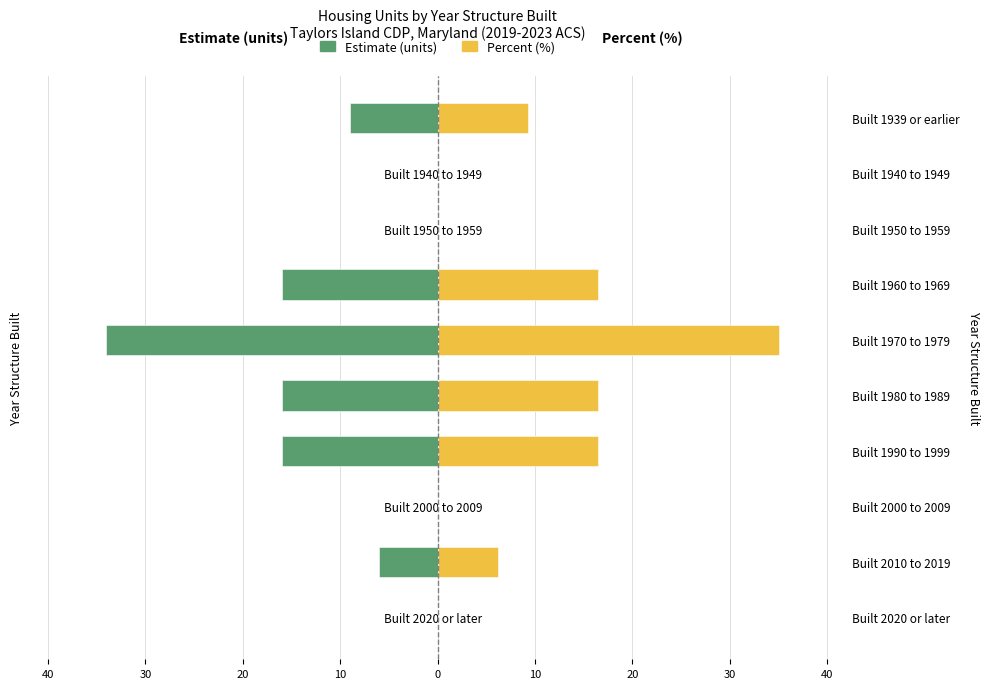

How many groups of bars are there?

10